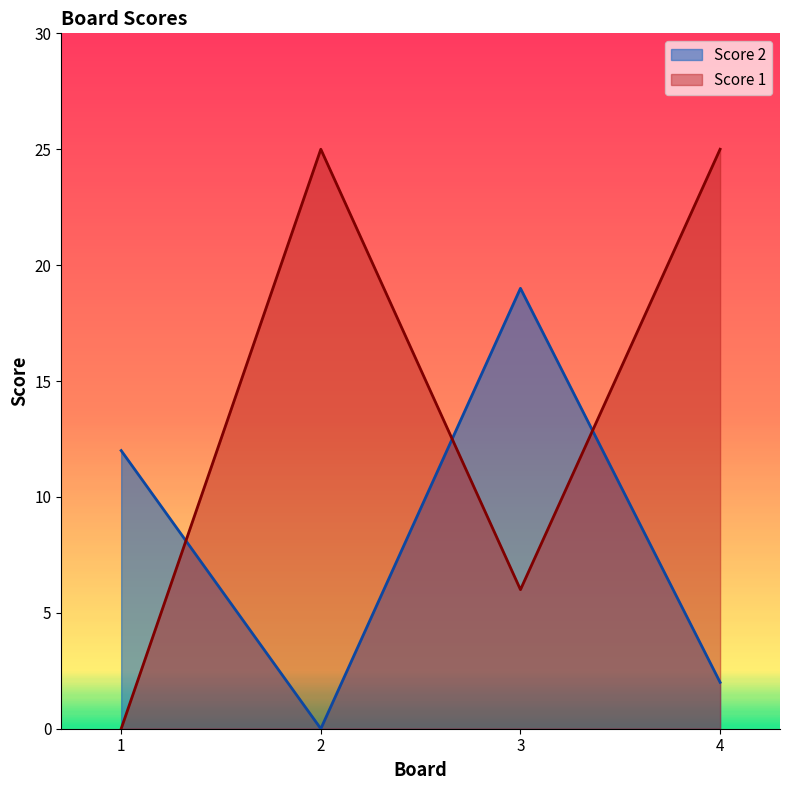

Is it true that Score 2 equals 12 at 1?

True